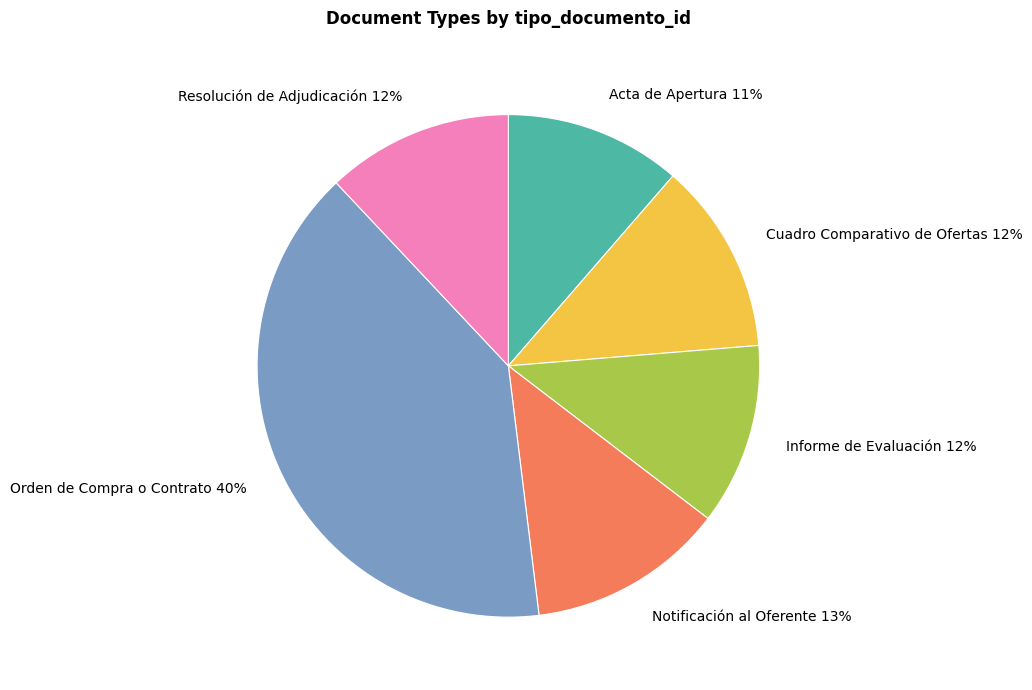

Approximately how many times larger is the value at Informe de Evaluación 12% compared to Orden de Compra o Contrato 40%?

0.3